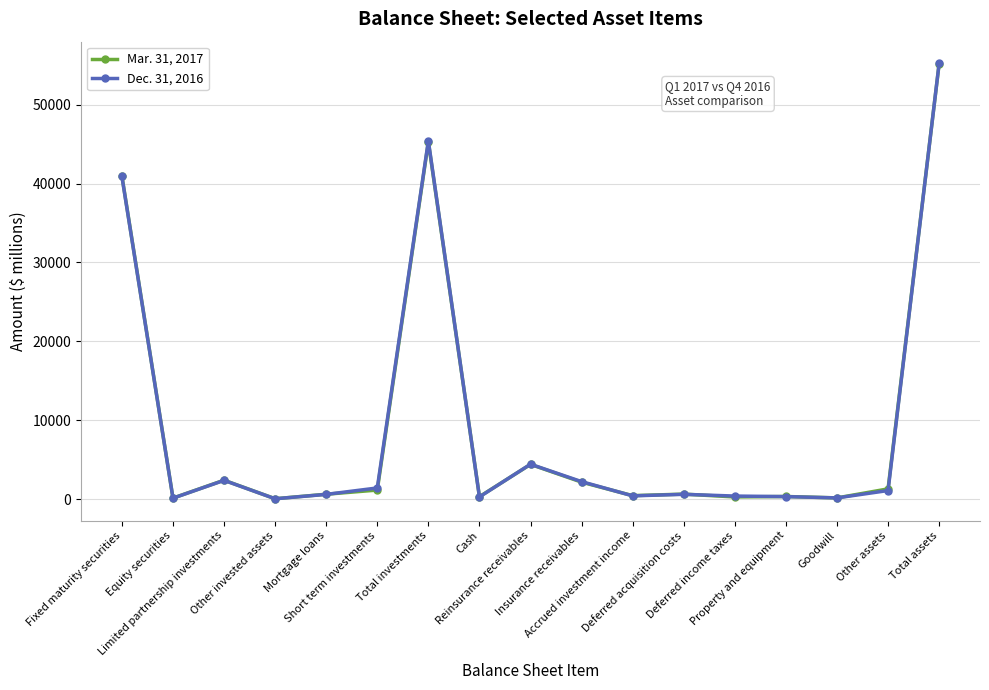

How many series are shown in this chart?

2